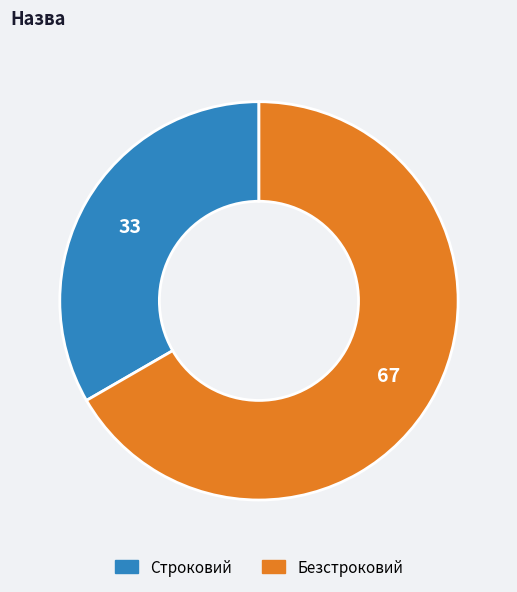

Which slice is the largest?

Безстроковий